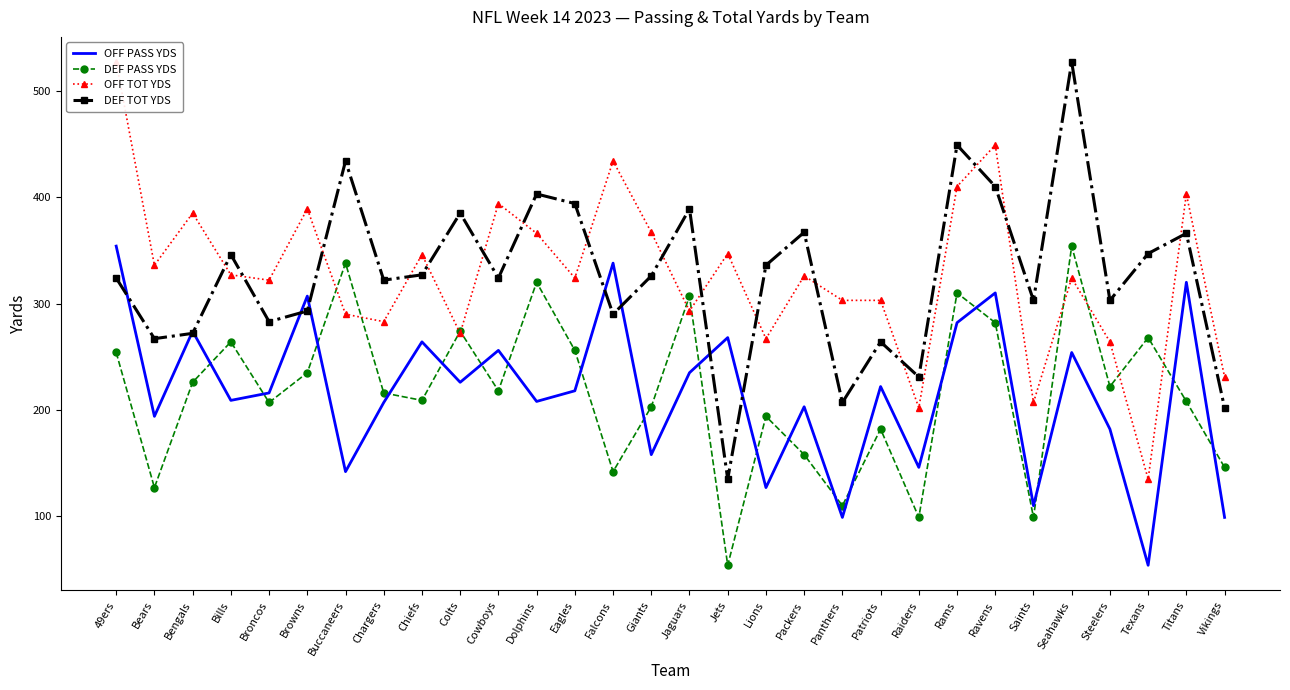

What is the average value of the DEF TOT YDS series?

328